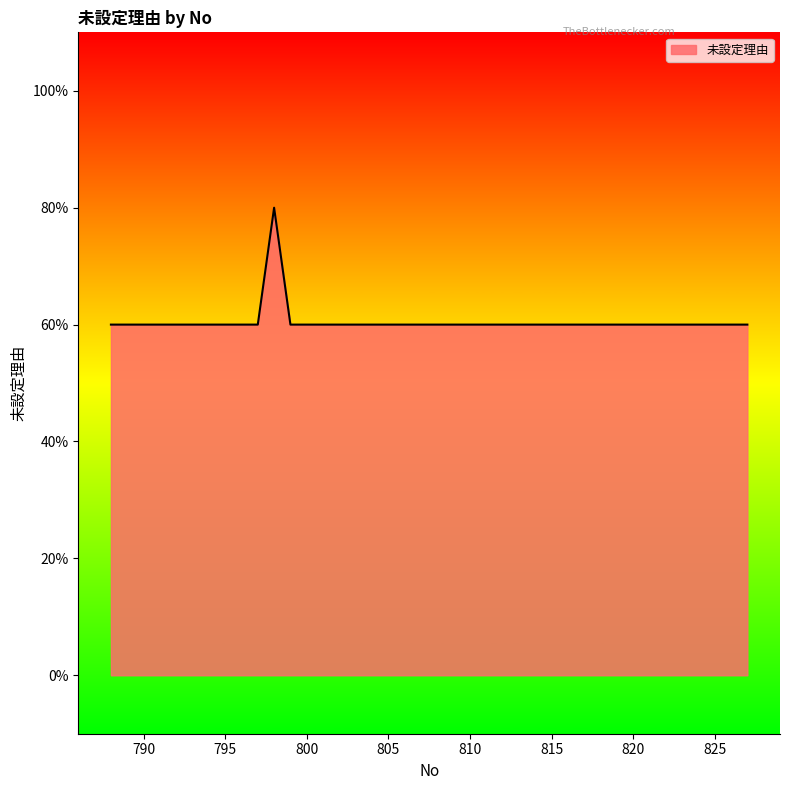

Which label corresponds to the smallest value in the chart?

788